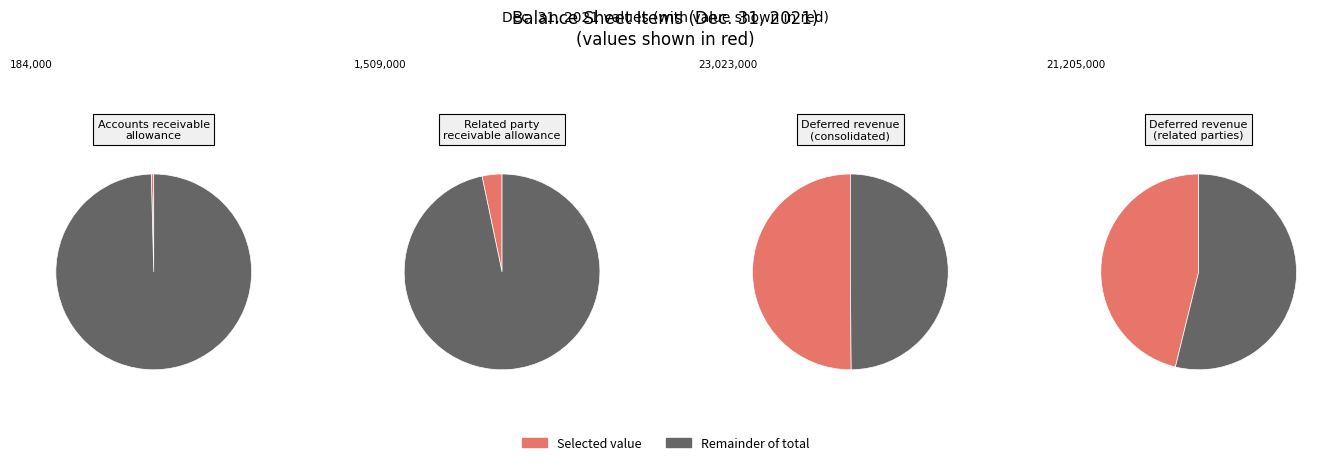

Does Accounts receivable allowance represent more than half of the total?

No